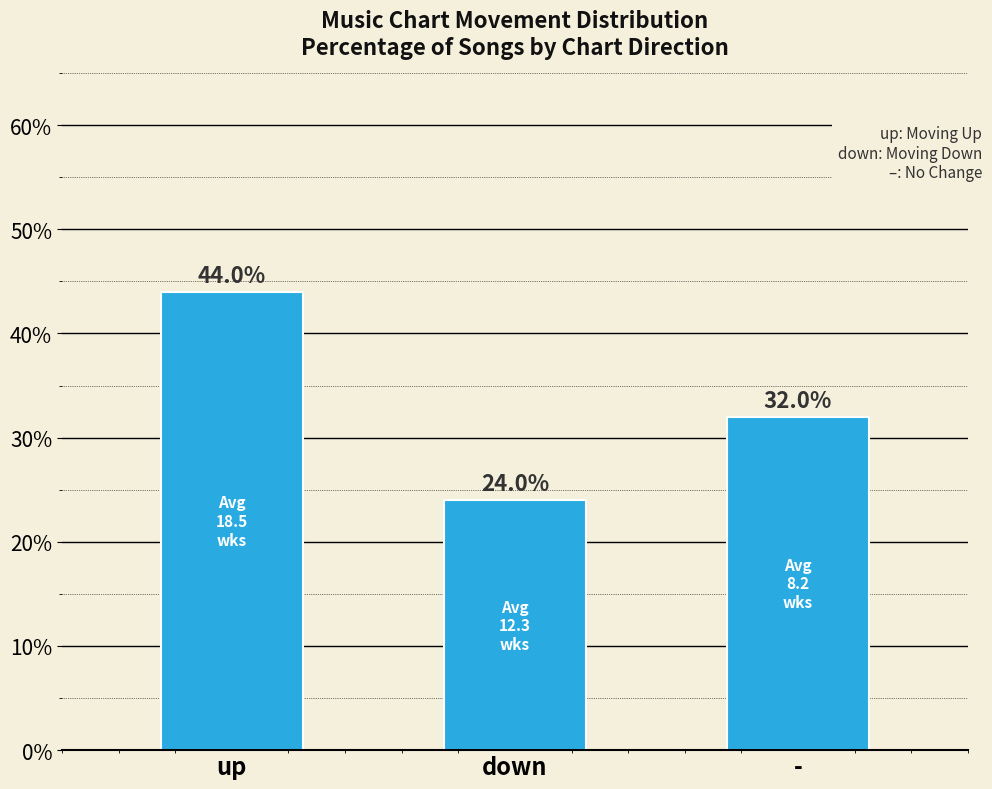

What position from the right is up?

3